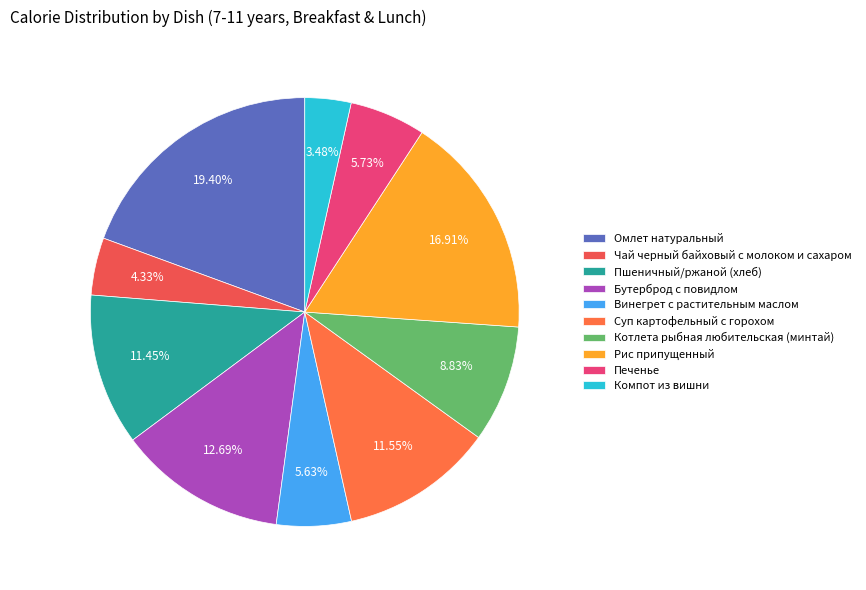

To the nearest percent, what percentage of the pie is Пшеничный/ржаной (хлеб)?

11%